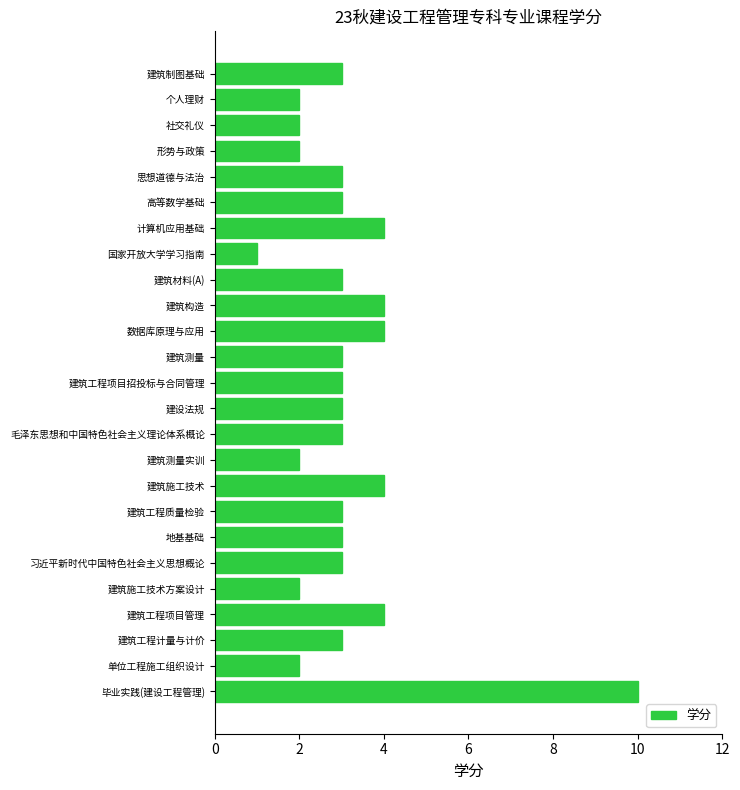

Is it true that the value at 计算机应用基础 is 2?

False